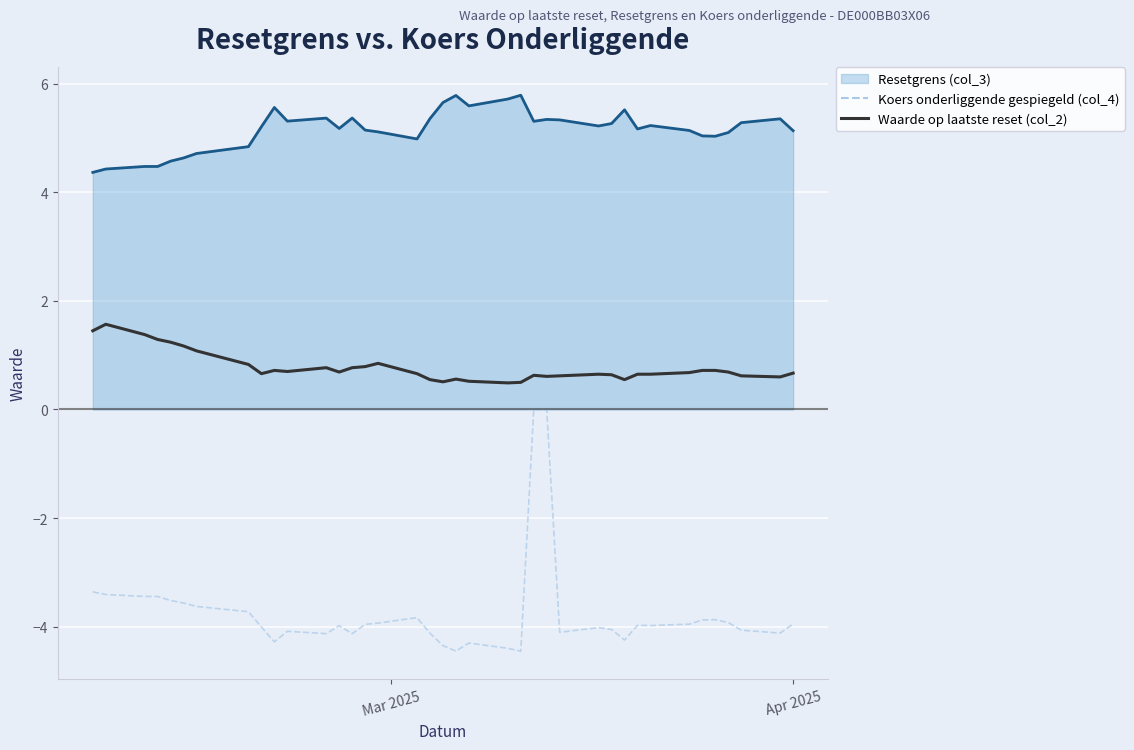

Which series has the widest spread of values?

Koers onderliggende gespiegeld (col_4)